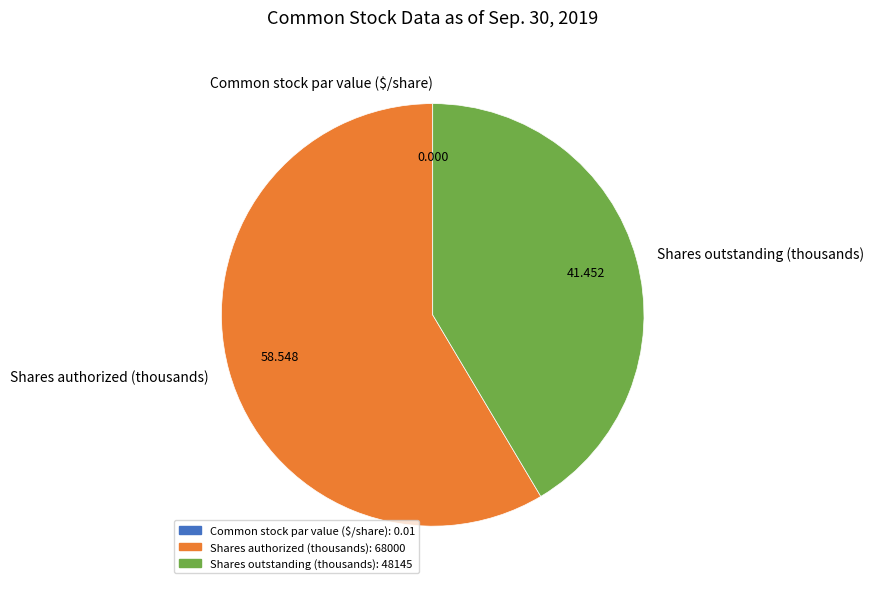

Which category has the biggest portion of the pie?

Shares authorized (thousands)